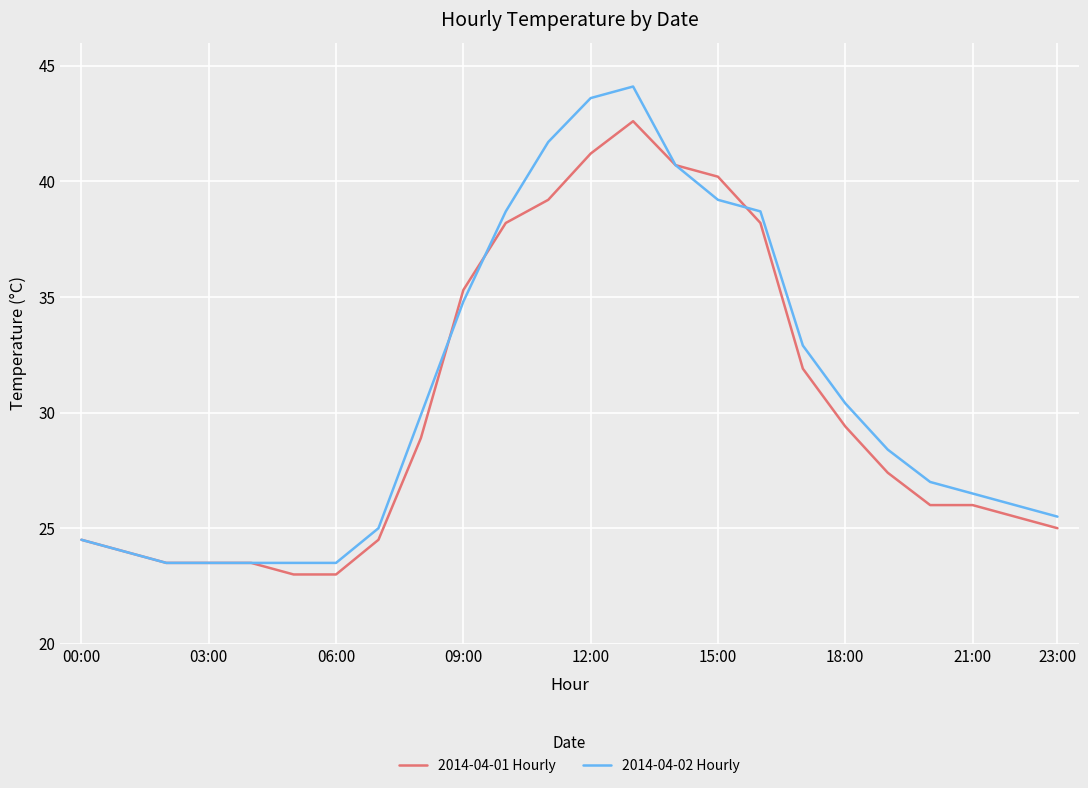

List the series in order of their peak value, highest first.

2014-04-02 Hourly, 2014-04-01 Hourly